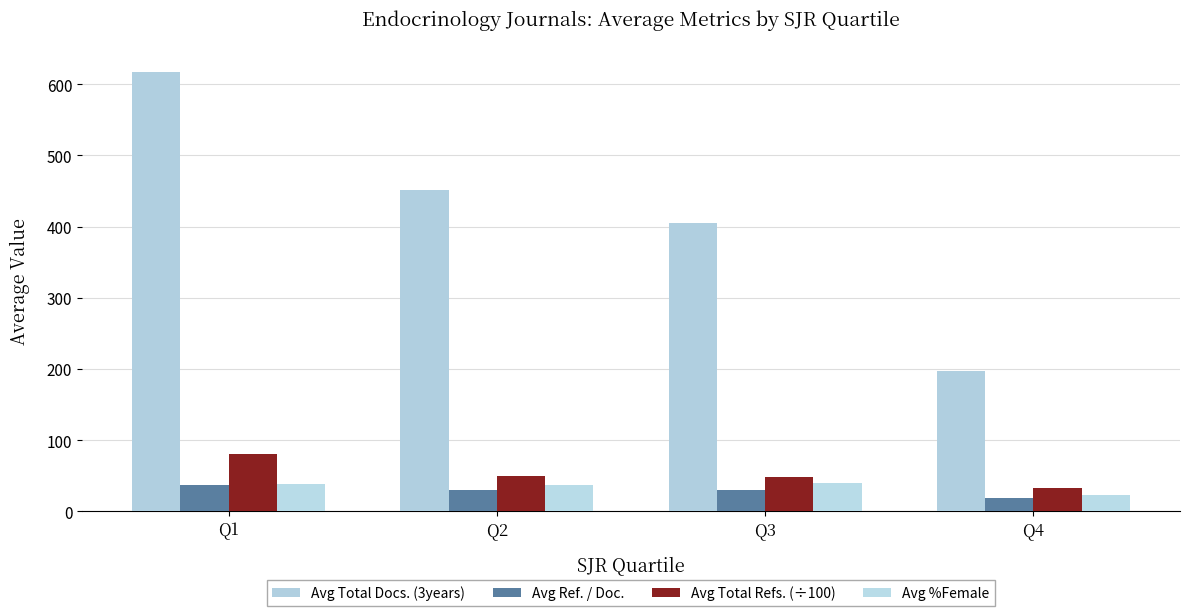

Which series has the widest spread of values?

Avg Total Docs. (3years)